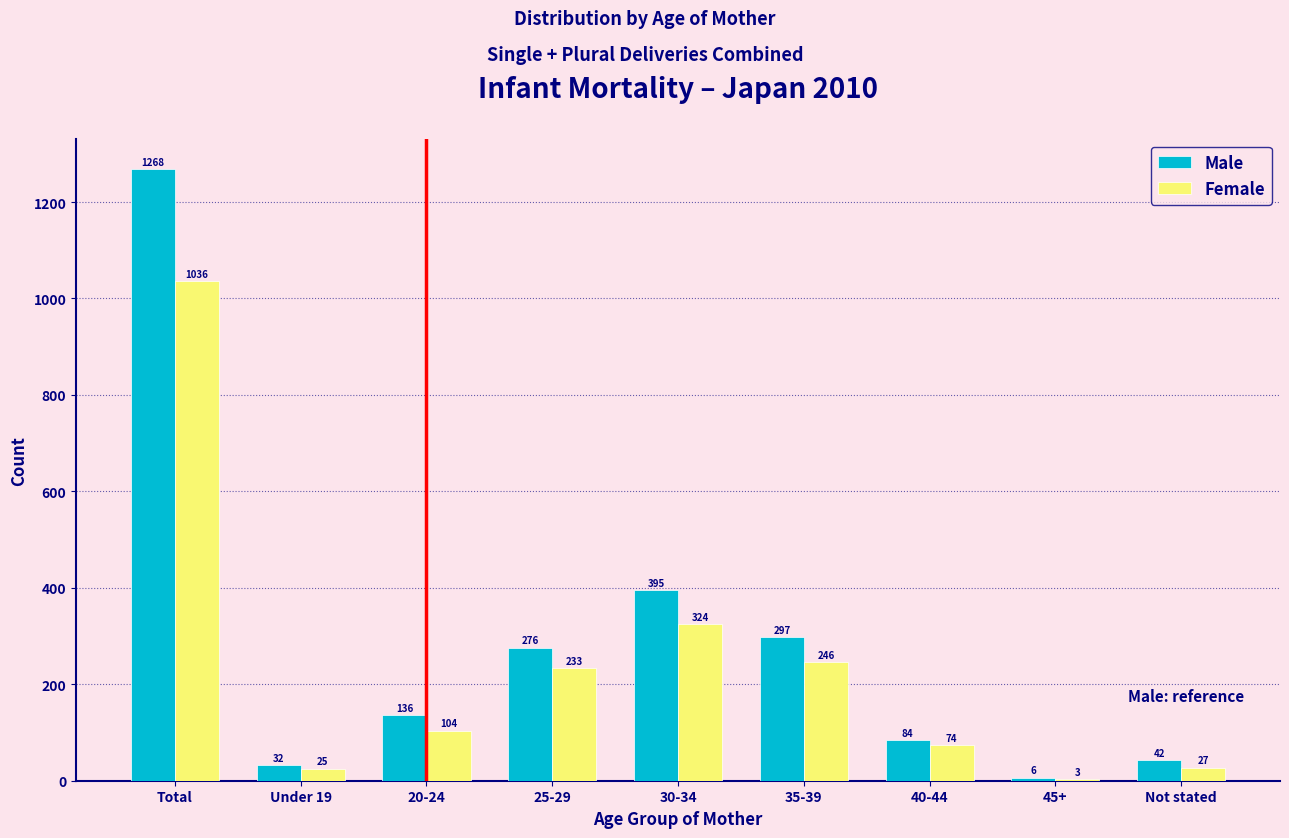

Reading left to right, what are all the values shown in this chart?

Male: Total=1268	Under 19=32	20-24=136	25-29=276	30-34=395	35-39=297	40-44=84	45+=6	Not stated=42
Female: Total=1036	Under 19=25	20-24=104	25-29=233	30-34=324	35-39=246	40-44=74	45+=3	Not stated=27